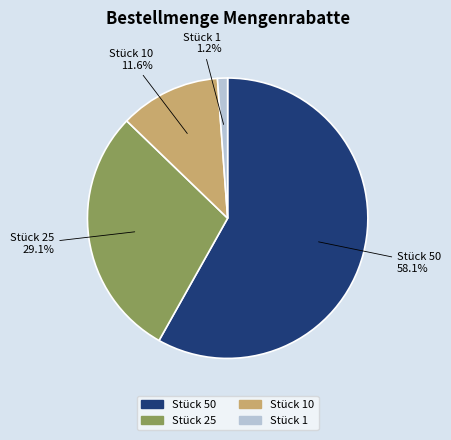

Do Stück 50 and Stück 1 together represent more than half of the pie?

Yes